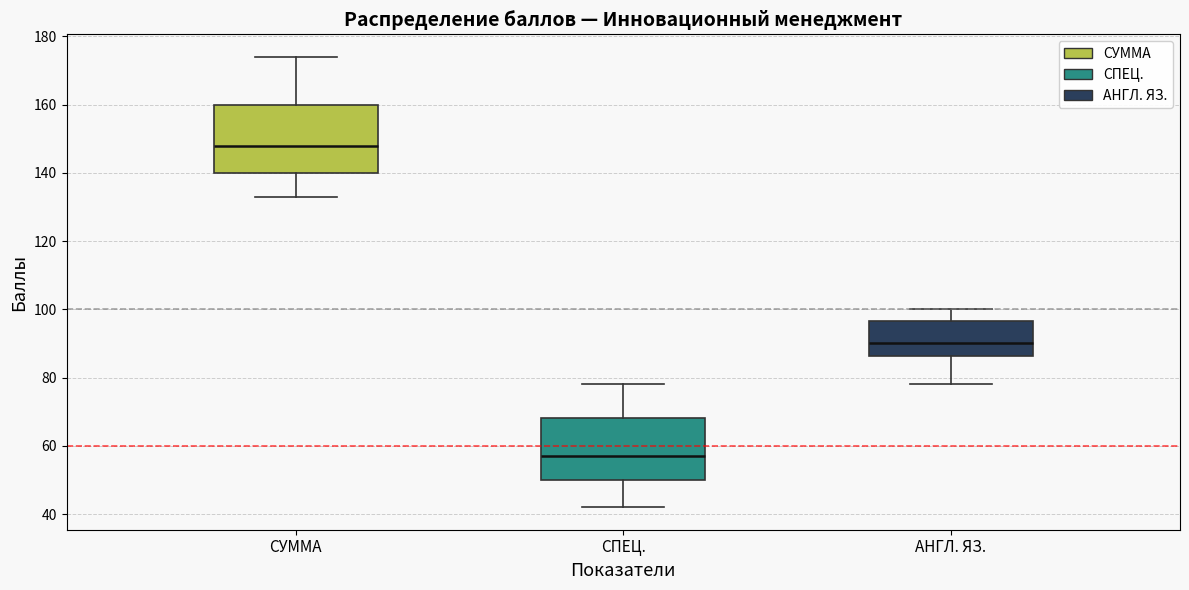

Comparing the boxes themselves (not the whiskers), which one is the tallest?

СУММА